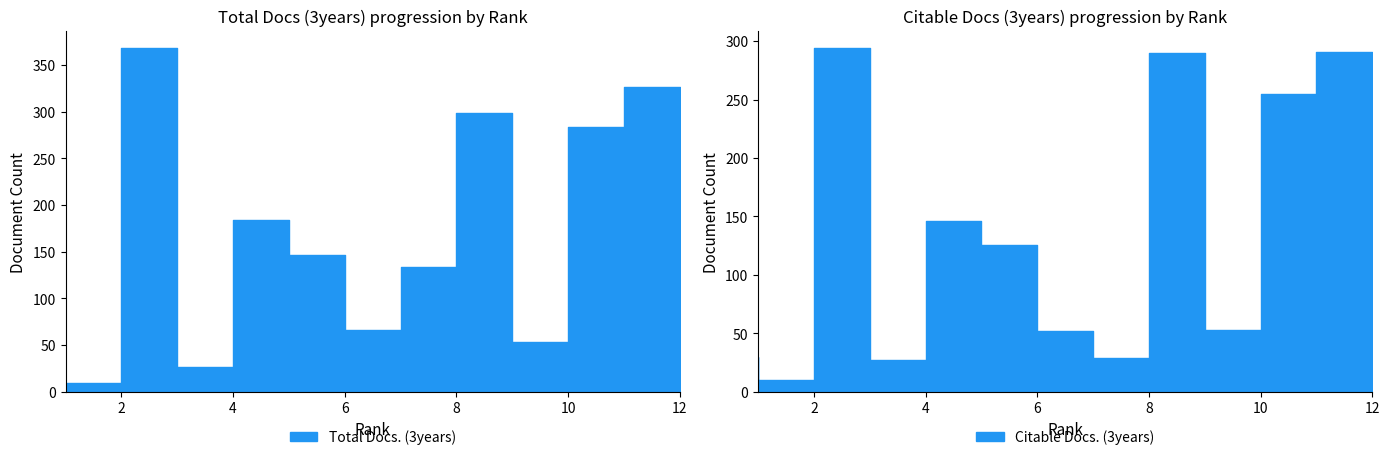

What is the difference between the second highest and minimum values in the Total Docs. (3years) series?

320